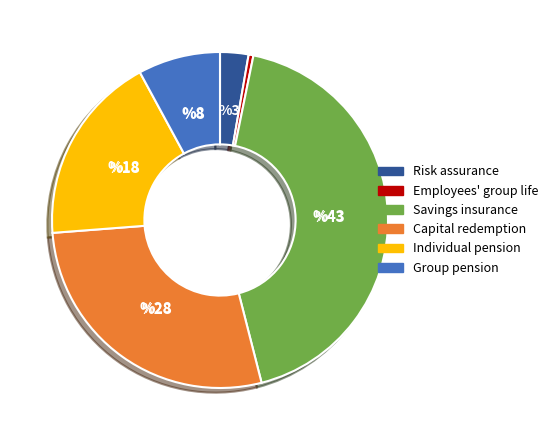

Is there any slice that represents more than half of the pie?

No